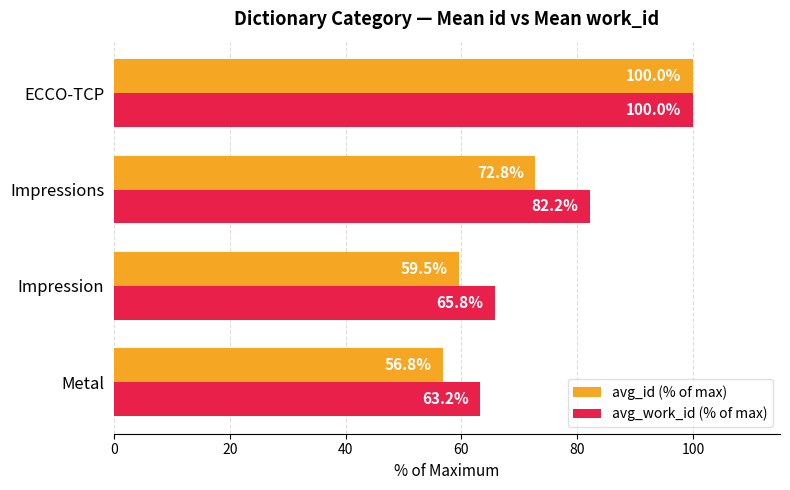

At which category is the sum across all series the highest?

ECCO-TCP